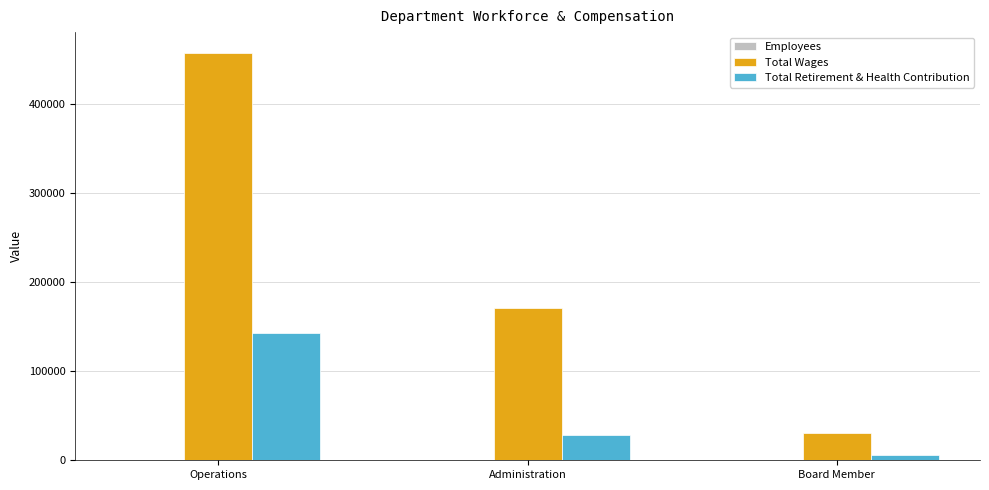

What is the total value across all series at Operations?

600133